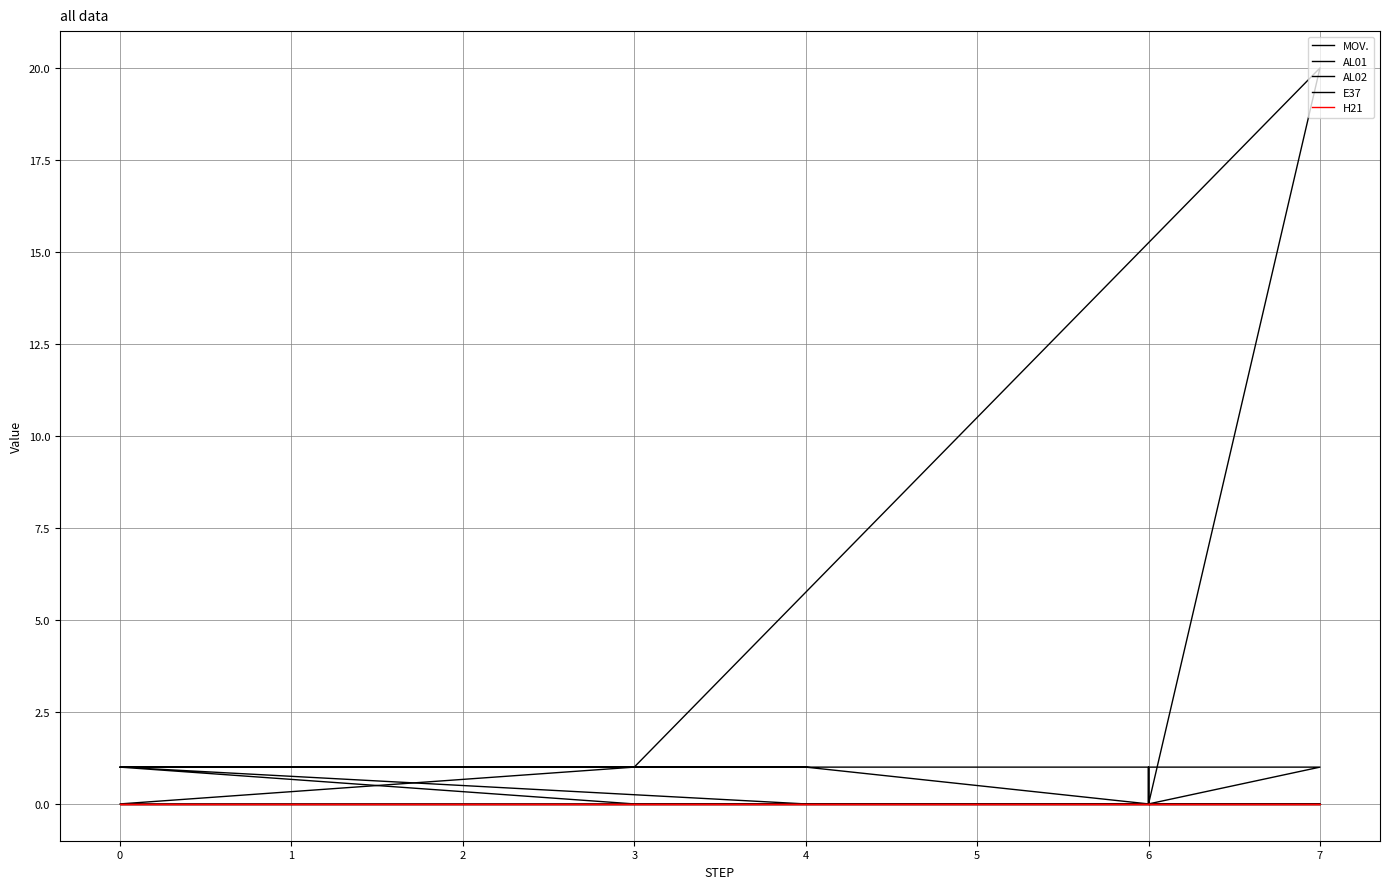

In AL02, how many points are higher than both neighbors (excluding endpoints)?

2